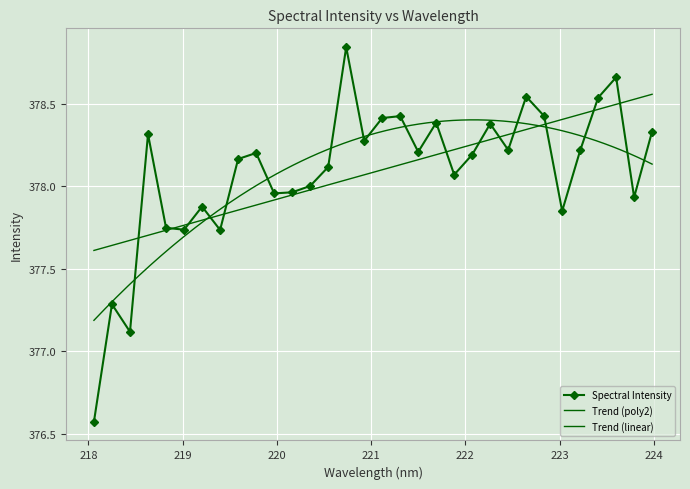

What is the approximate value at 219.0156?

377.7